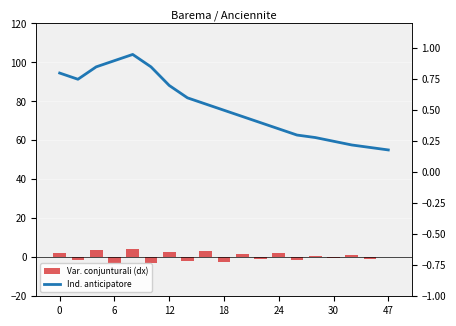

How many distinct data groups are displayed?

2